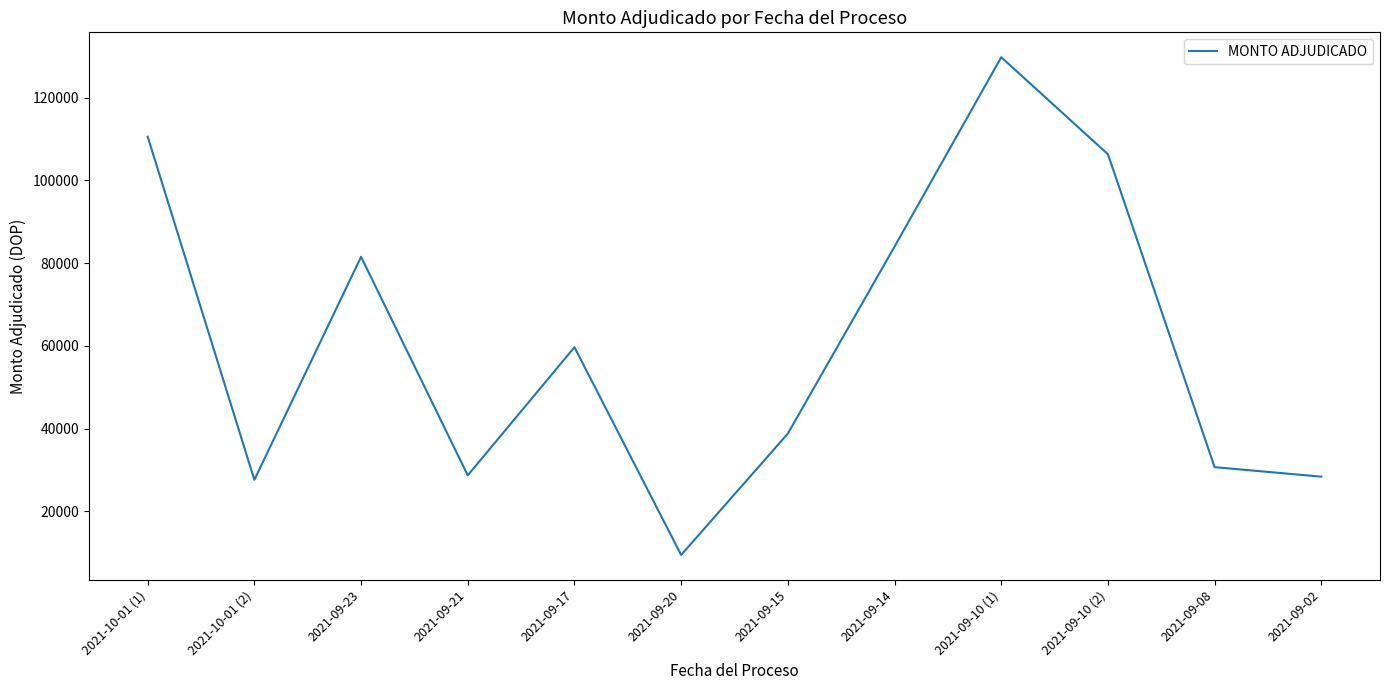

Which category has the lowest value across all series?

2021-09-20